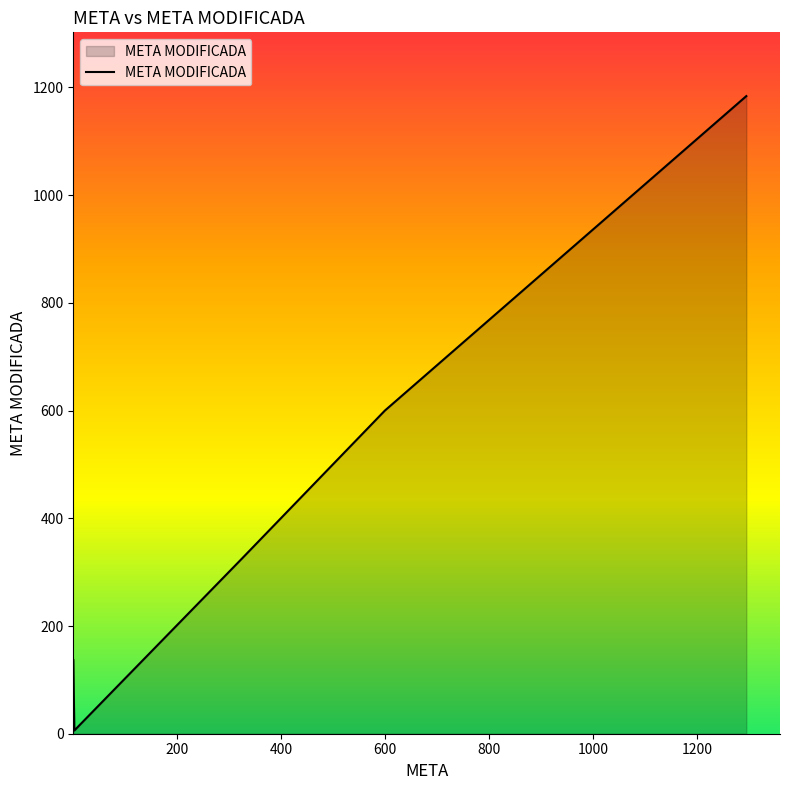

True or false: the data has more than 1 interior local peaks.

False